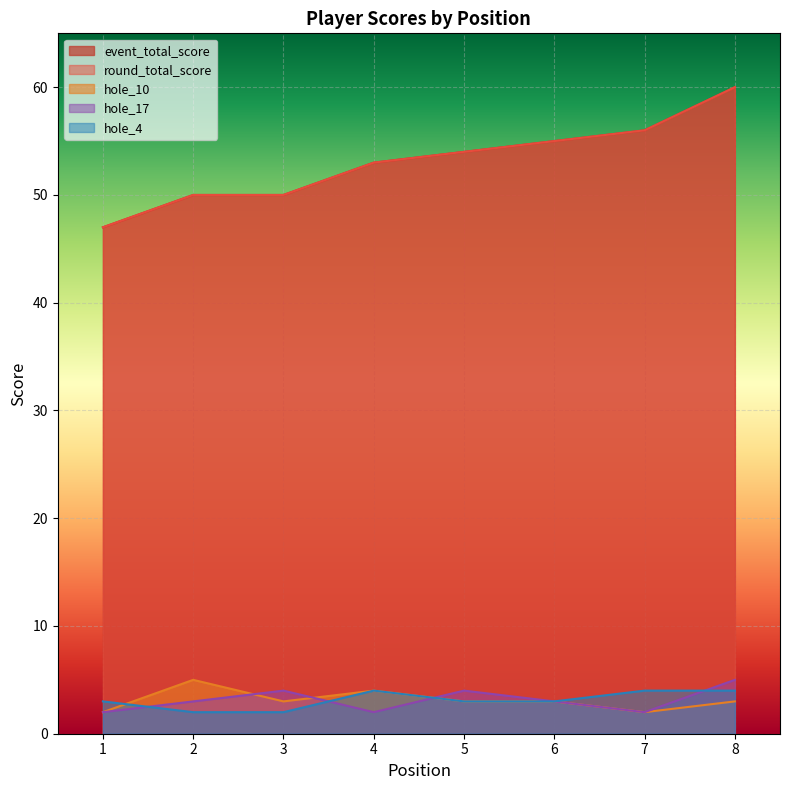

How many categories are shown in the chart?

8